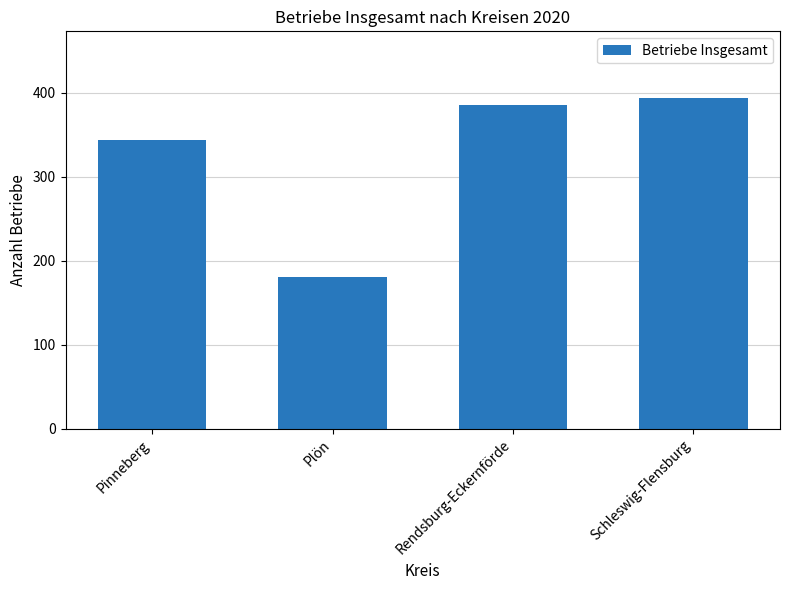

What is the difference between the maximum and minimum values?

214